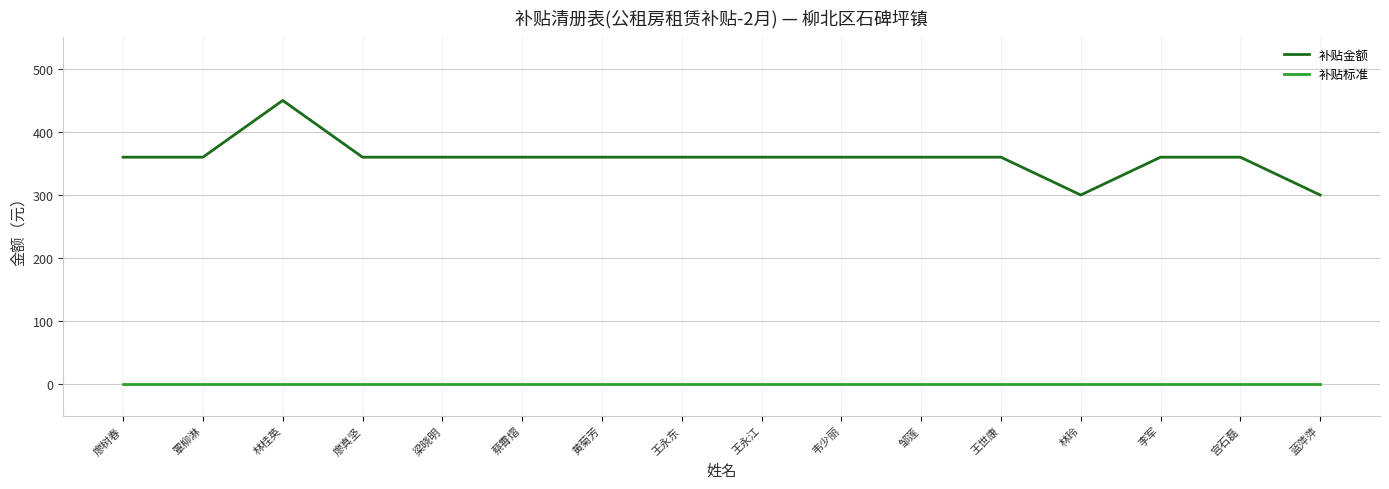

What position from the right is 覃柳淋?

15